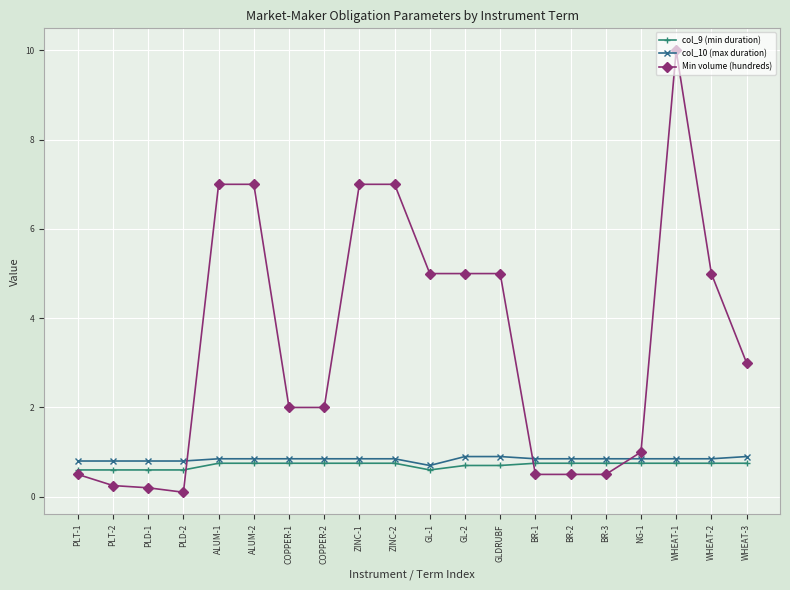

What is the maximum value shown in the chart?

10.0